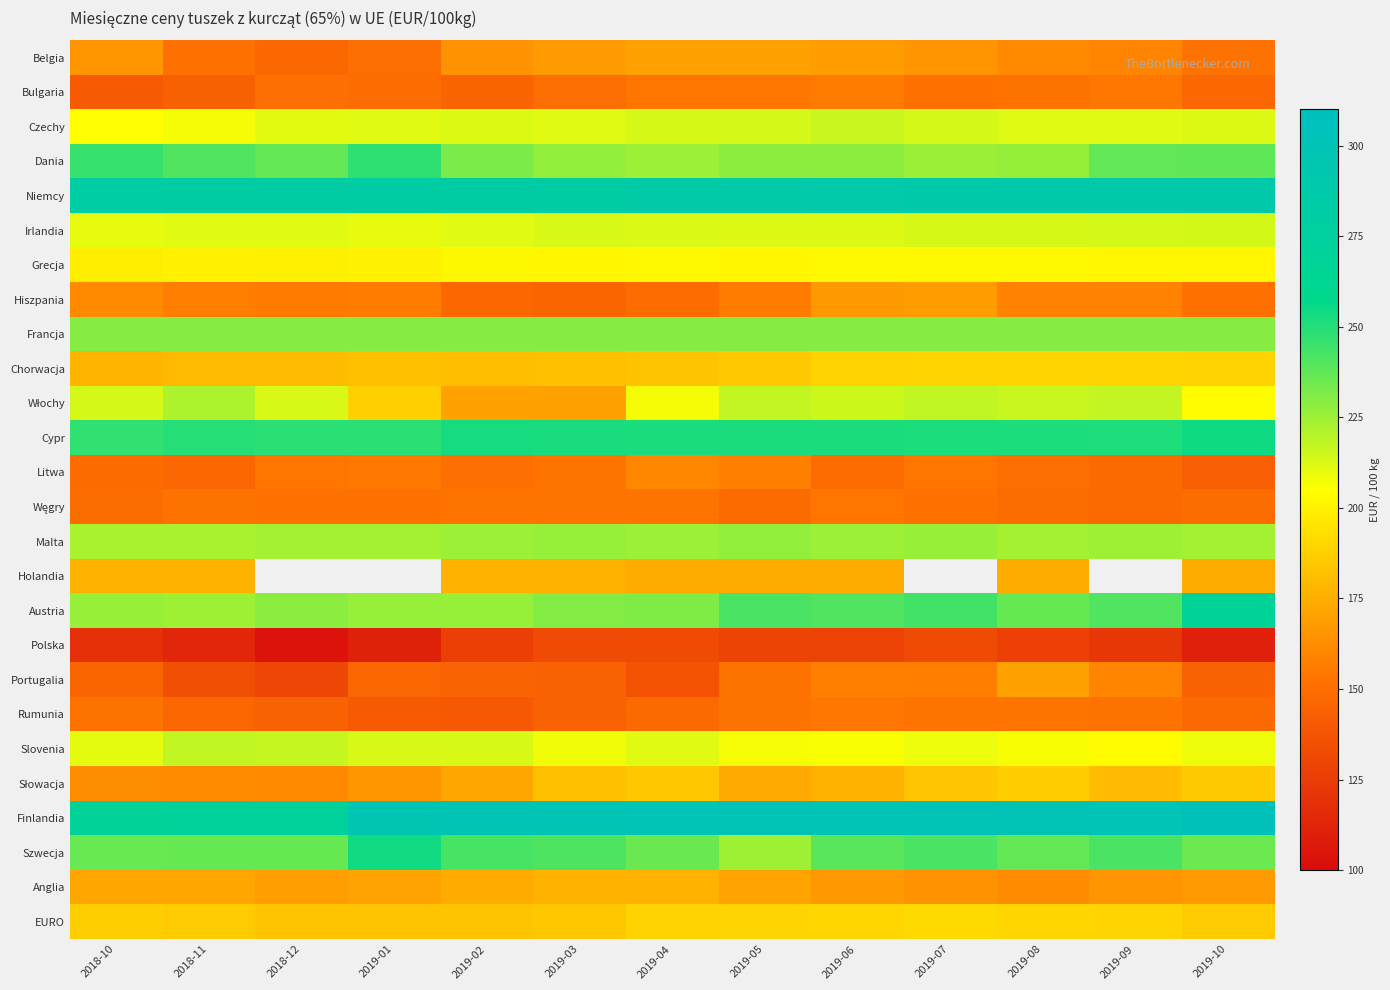

What is the difference between the second highest and minimum values in the Cypr series?

5.3